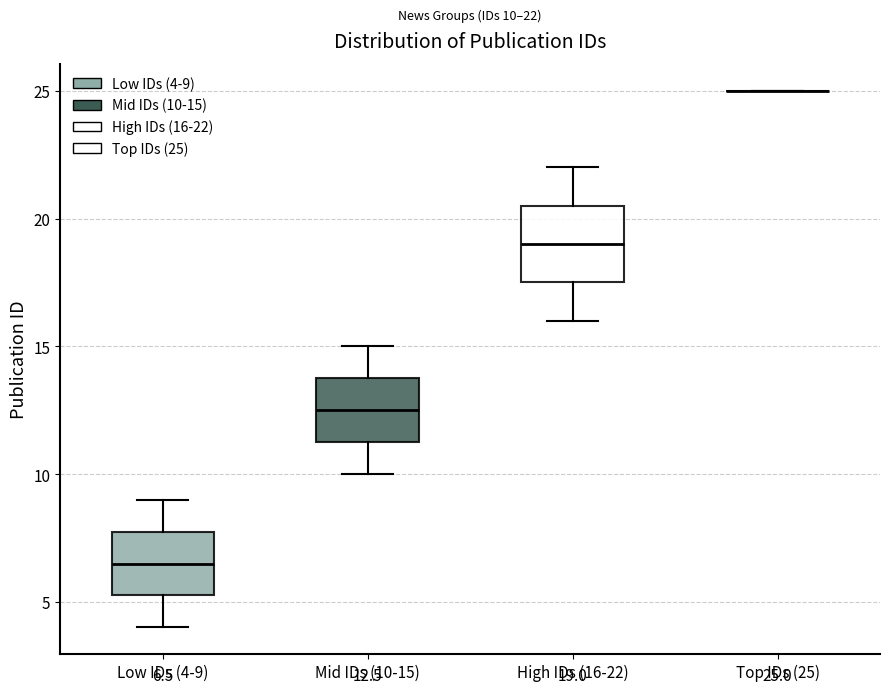

Comparing the boxes themselves (not the whiskers), which one is the tallest?

High IDs (16-22)